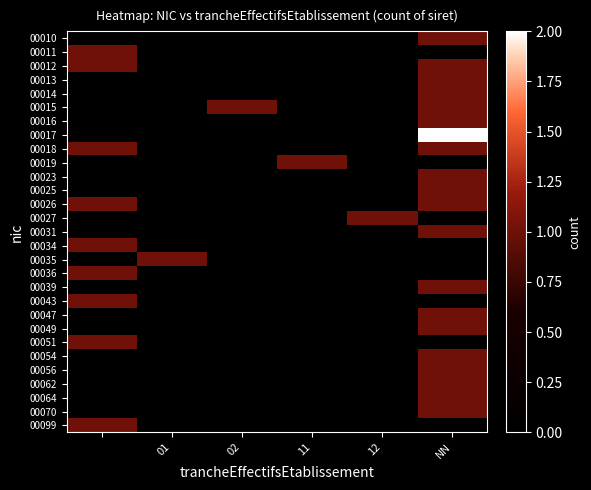

Which category has the highest value across all series?

NN